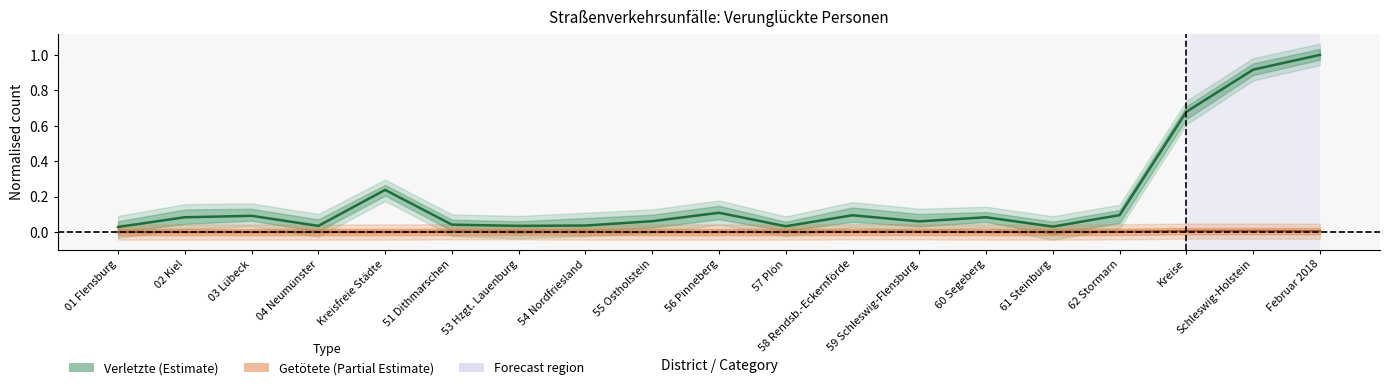

The value of Verletzte at Kreise is 0.7. True or false?

True